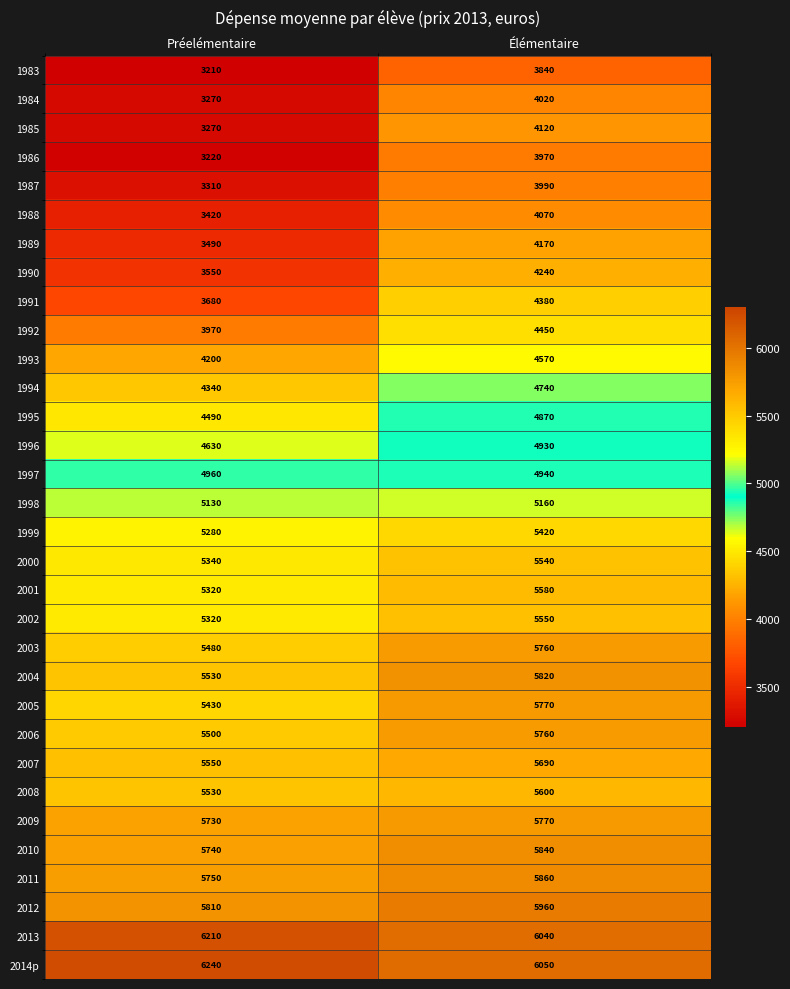

The value of 1983 at Préelémentaire is 3210. True or false?

True